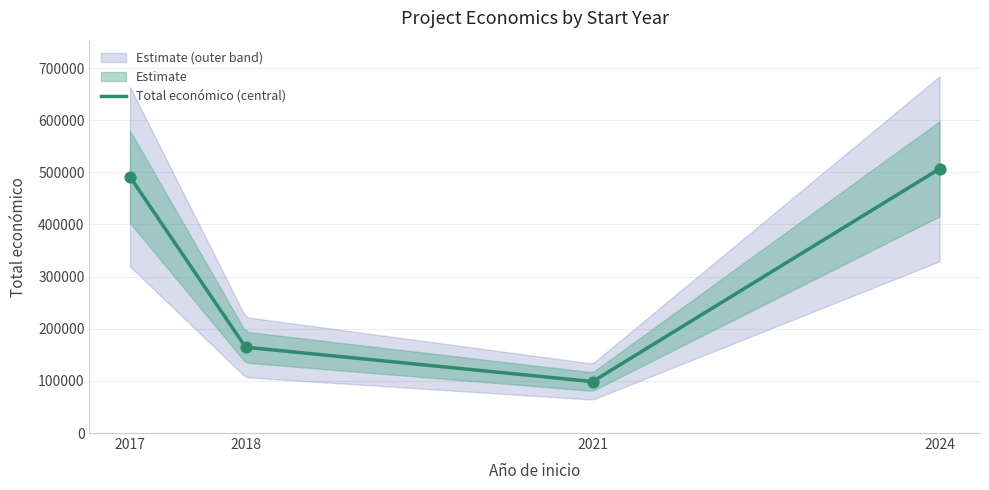

What is the ratio of the value at 2018 to the value at 2017?

0.3